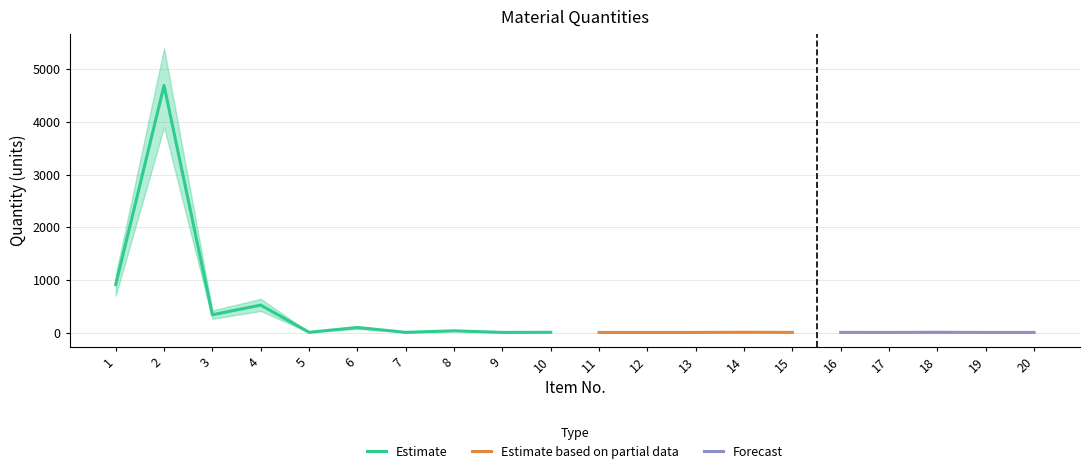

What are all the series names shown in the legend?

Estimate, Estimate based on partial data, Forecast